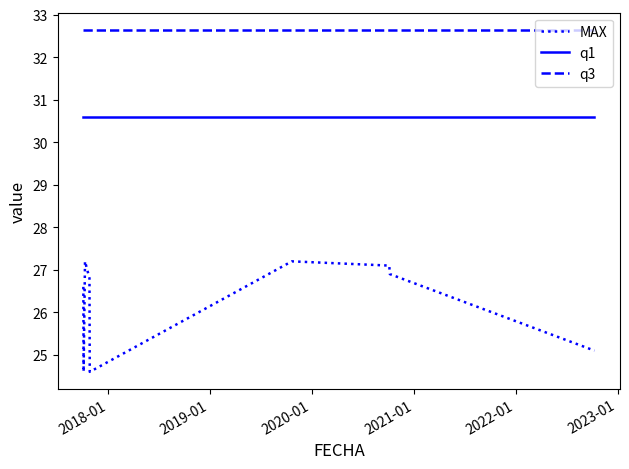

True or false: q3 and MAX cross at least once.

False